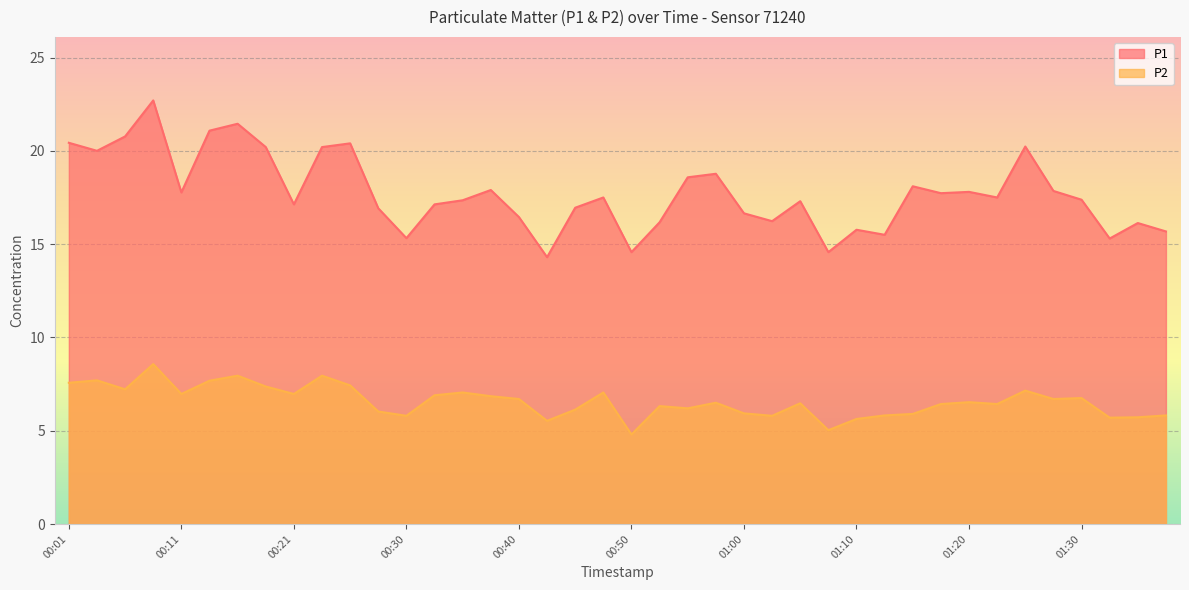

Which series has the largest range (max minus min)?

P1